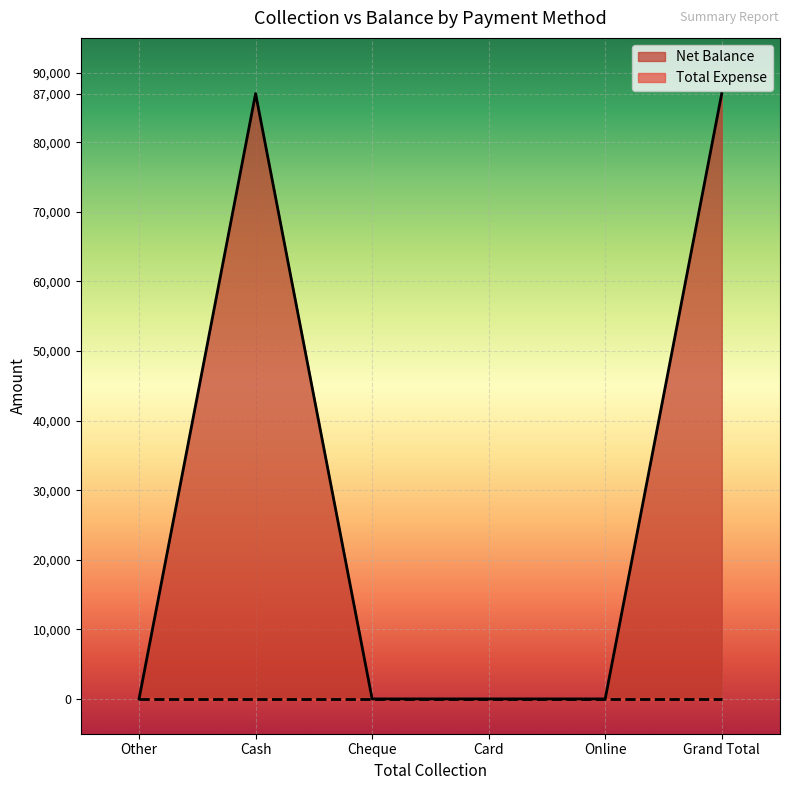

How many categories are shown in the chart?

6